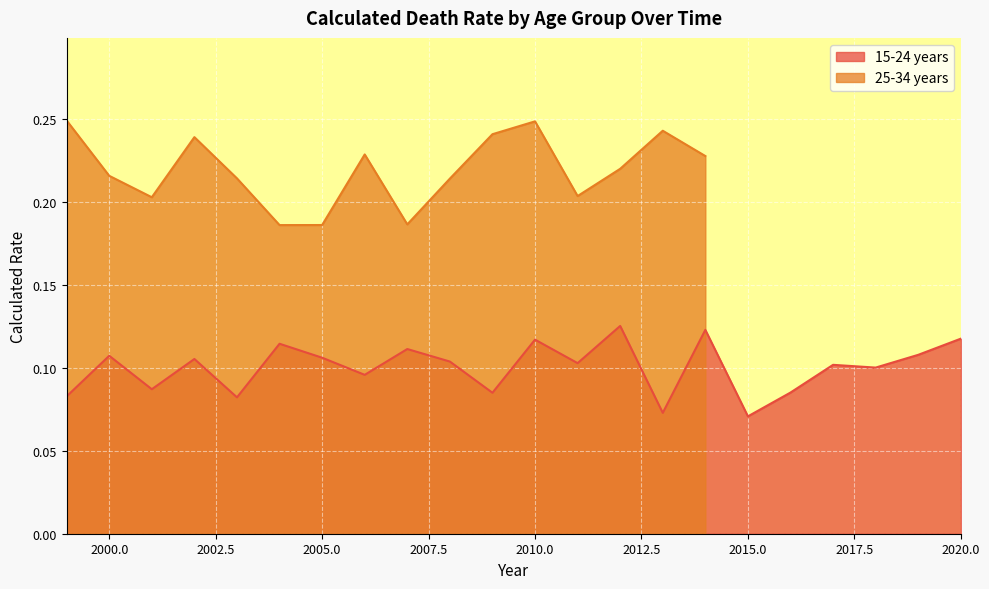

What is the minimum value shown in the chart?

0.1